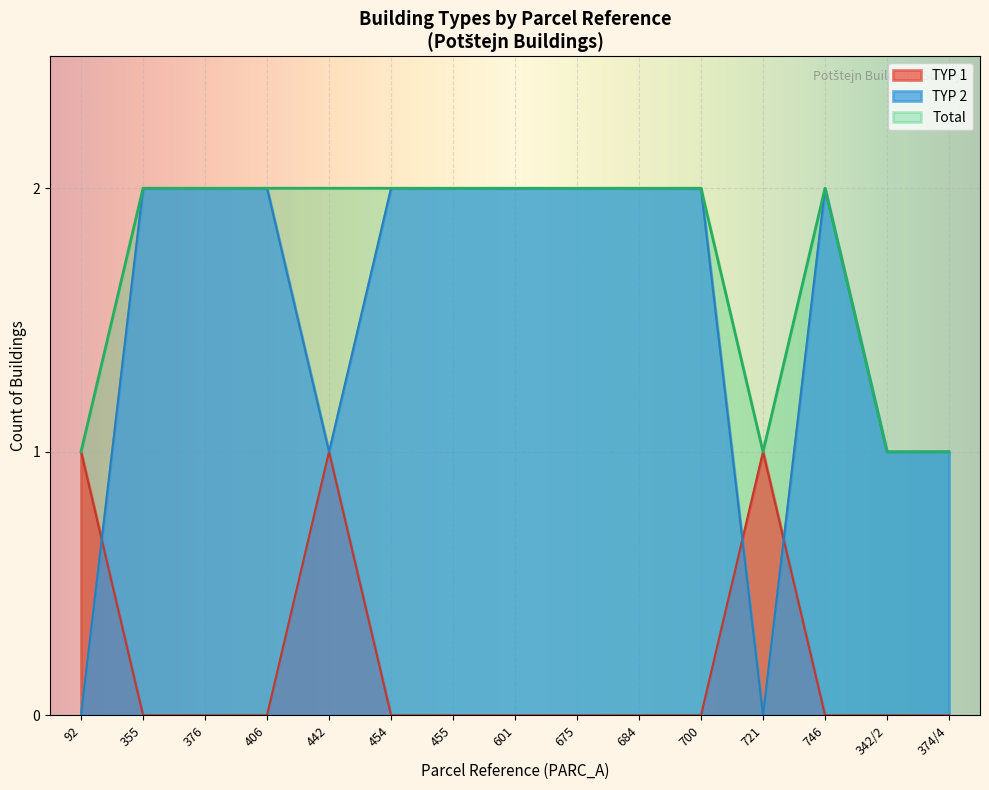

Which series has the largest total across all categories?

Total